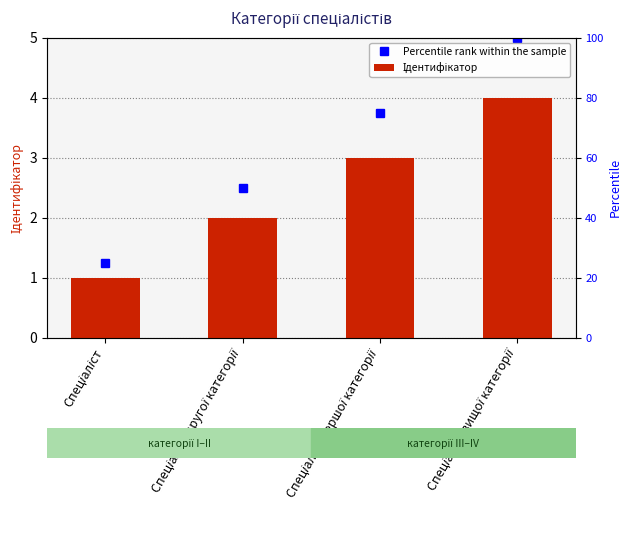

Where is the data nearest to the value 2?

Спеціаліст другої категорії